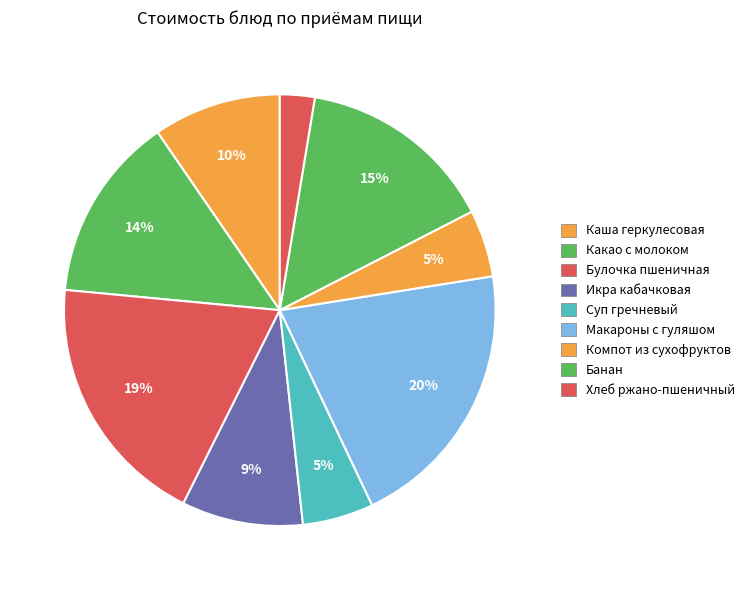

How many segments does this pie chart have?

9